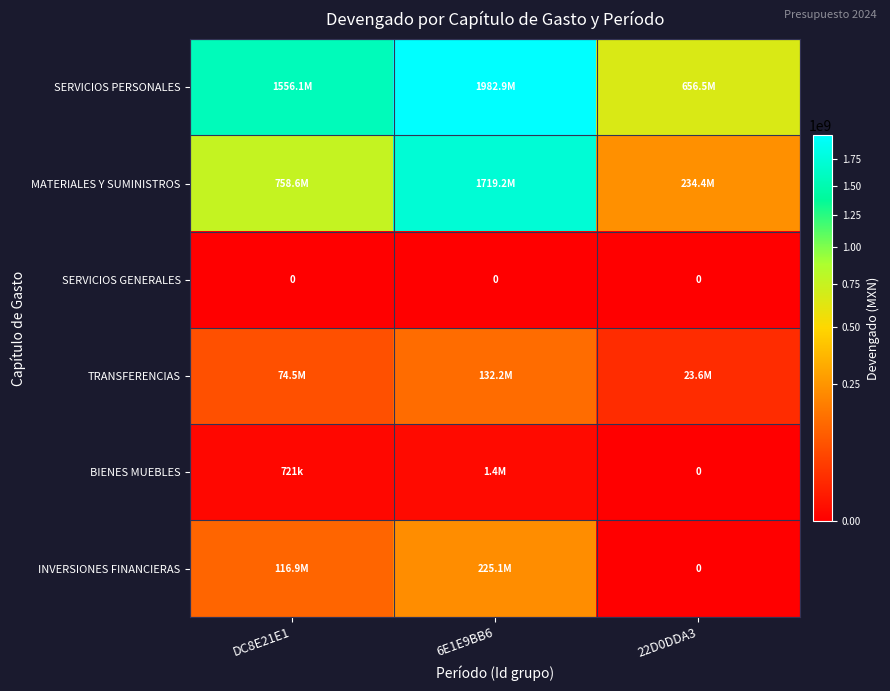

At which label is INVERSIONES FINANCIERAS closest to 112535314?

DC8E21E1